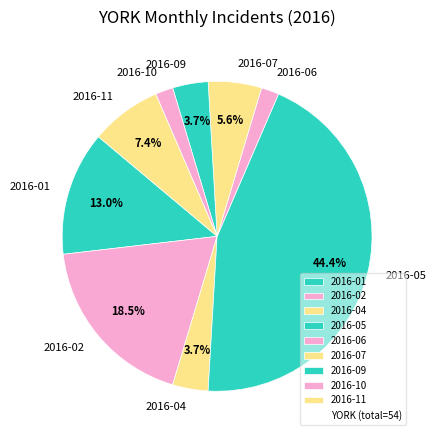

Which has a higher value, 2016-01 or 2016-06?

2016-01